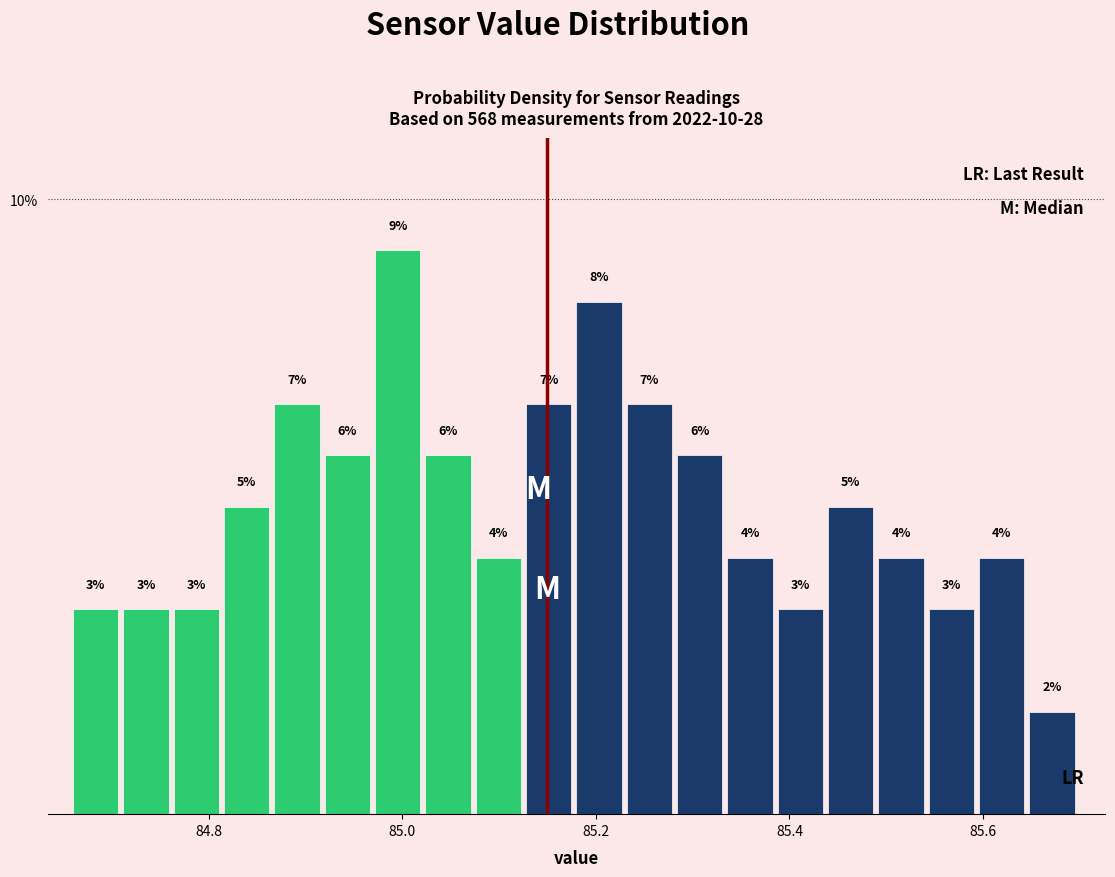

Read against the x-axis, roughly where is the centre of the tallest bar?

85.00